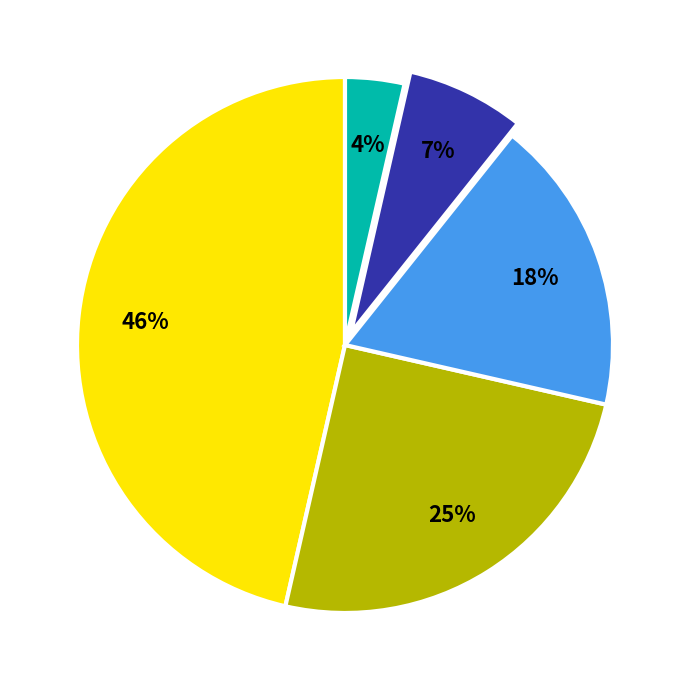

How many segments does this pie chart have?

5